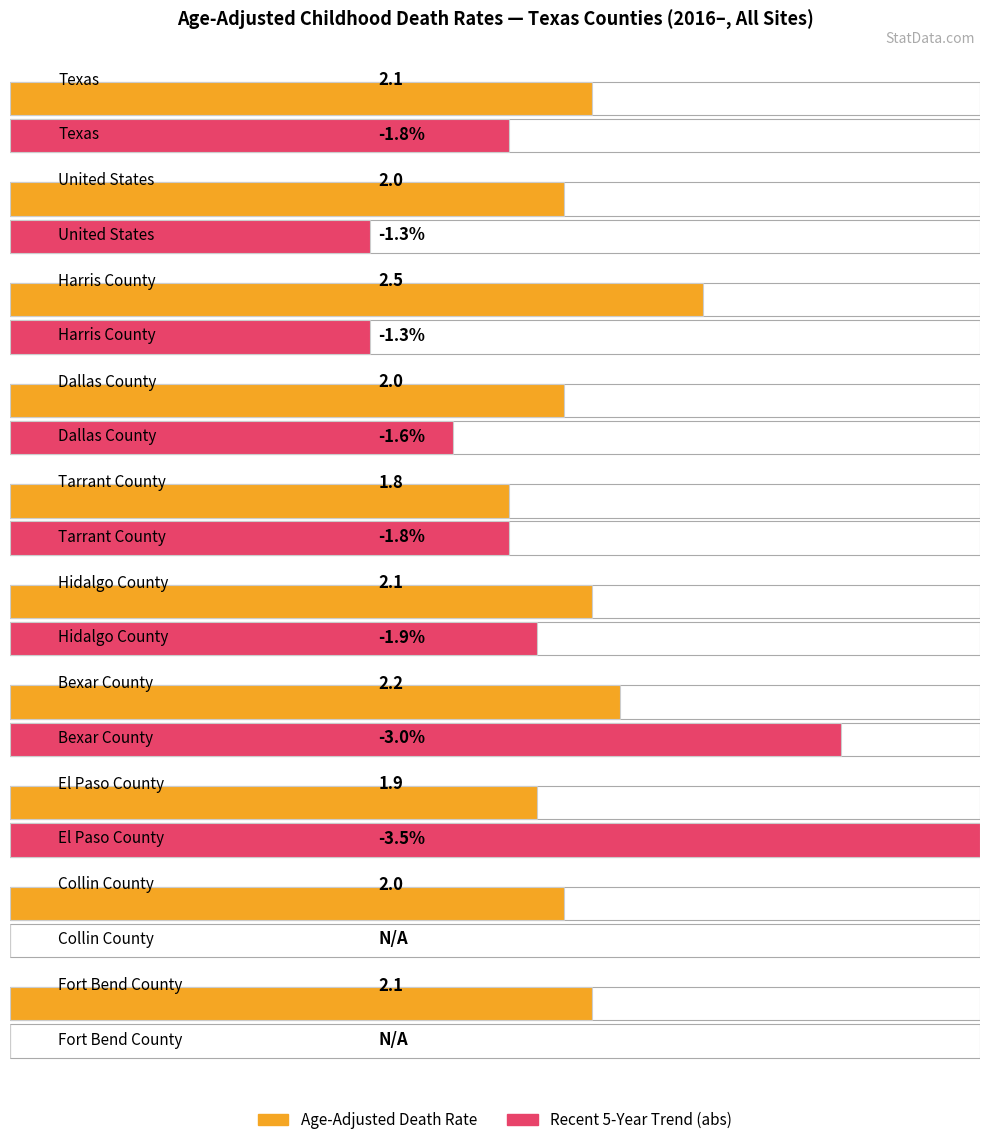

Which has a higher value, Tarrant County or Dallas County?

Dallas County